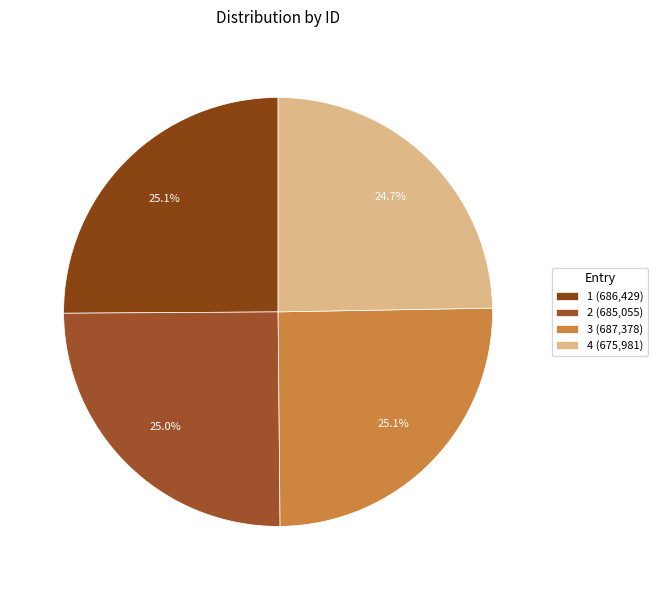

Is 2 the majority of the pie?

No